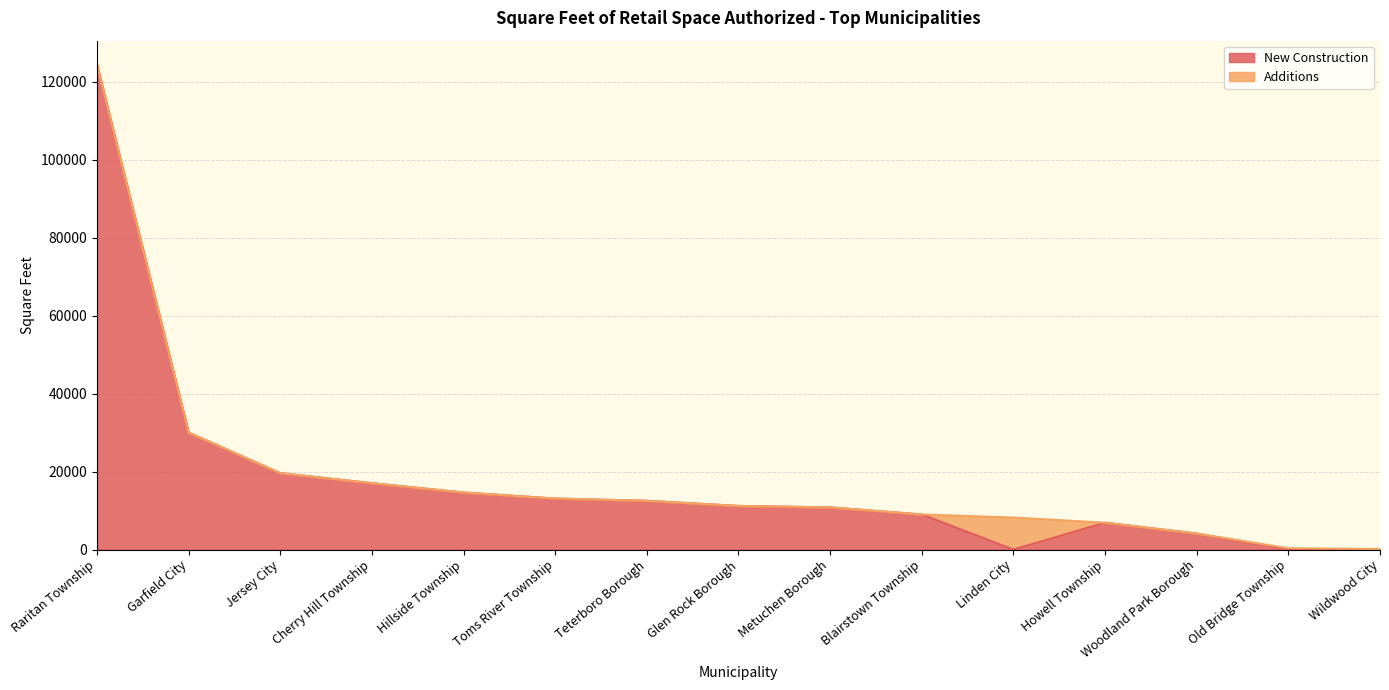

Is it true that the value at Hillside Township is 14630?

True